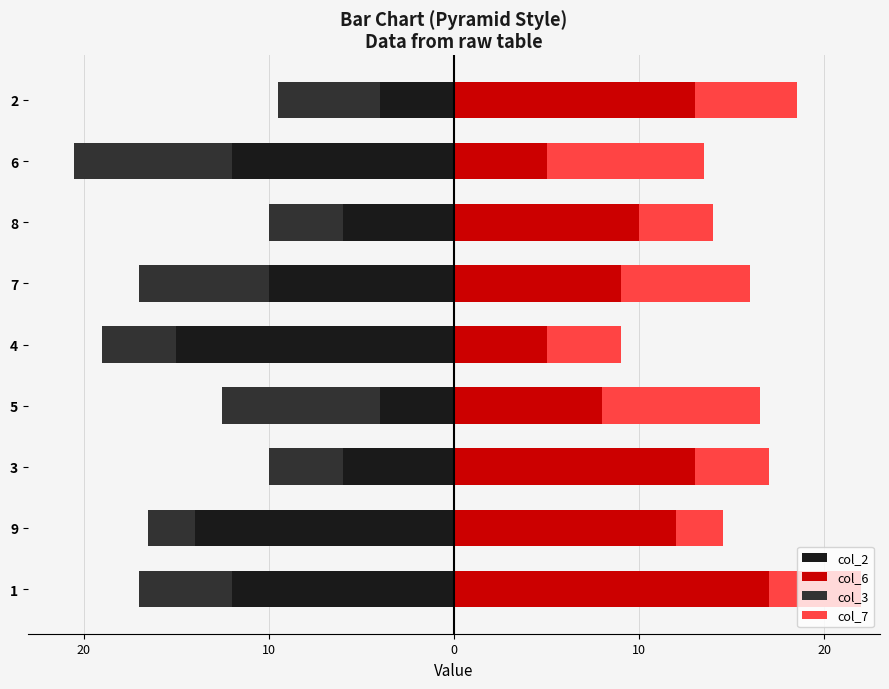

Reading left to right, list all the values displayed in this chart.

col_2: -12.0	-14.0	-6.0	-4.0	-15.0	-10.0	-6.0	-12.0	-4.0
col_6: 17.0	12.0	13.0	8.0	5.0	9.0	10.0	5.0	13.0
col_3: -5.0	-2.5	-4.0	-8.5	-4.0	-7.0	-4.0	-8.5	-5.5
col_7: 5.0	2.5	4.0	8.5	4.0	7.0	4.0	8.5	5.5